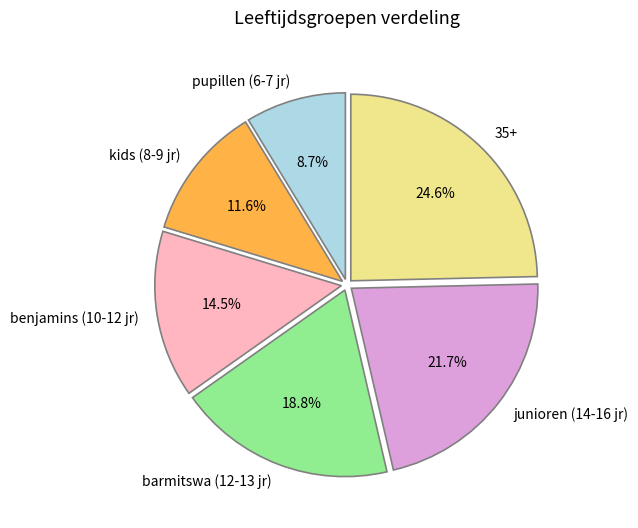

Which has a higher value, barmitswa (12-13 jr) or benjamins (10-12 jr)?

barmitswa (12-13 jr)